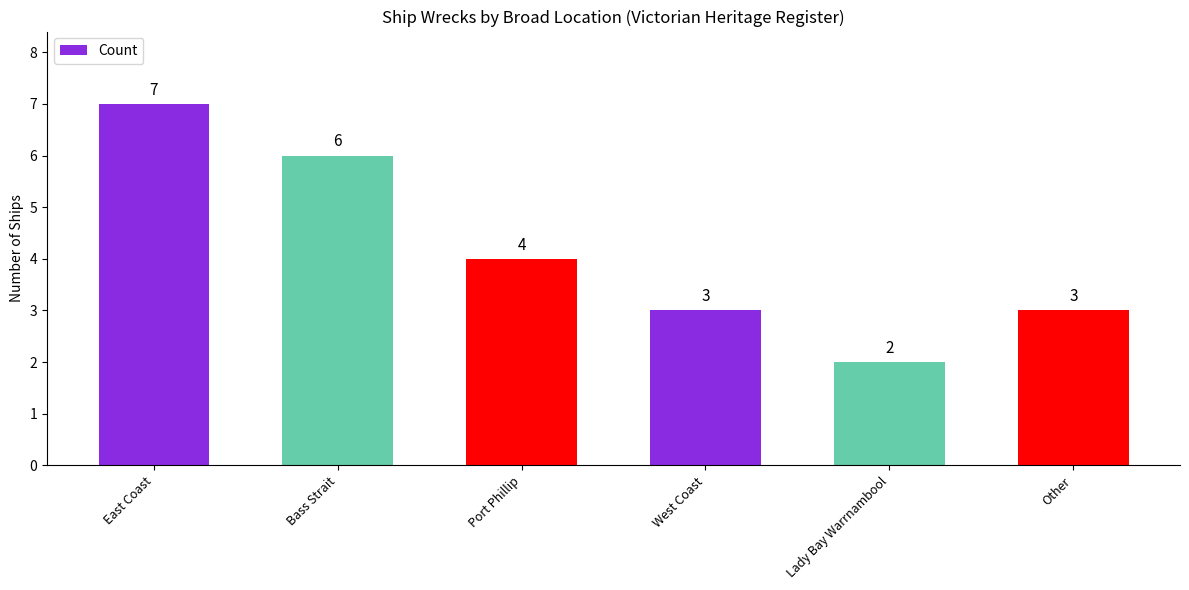

At which category does the chart reach its minimum across all series?

Lady Bay Warrnambool